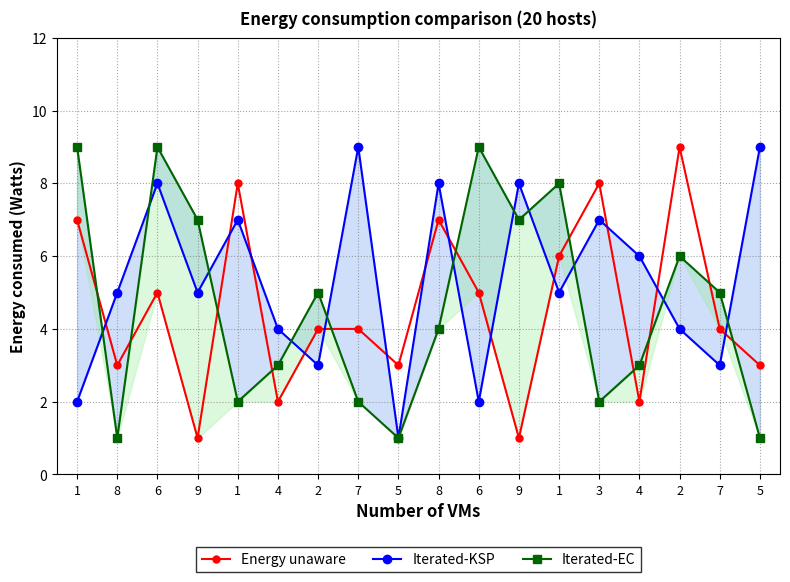

Which has a higher value, 7 or 9?

7